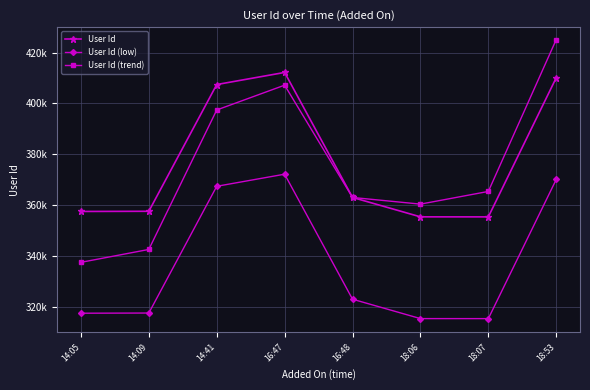

Read the User Id value at 16:47, to the nearest 100.

412200